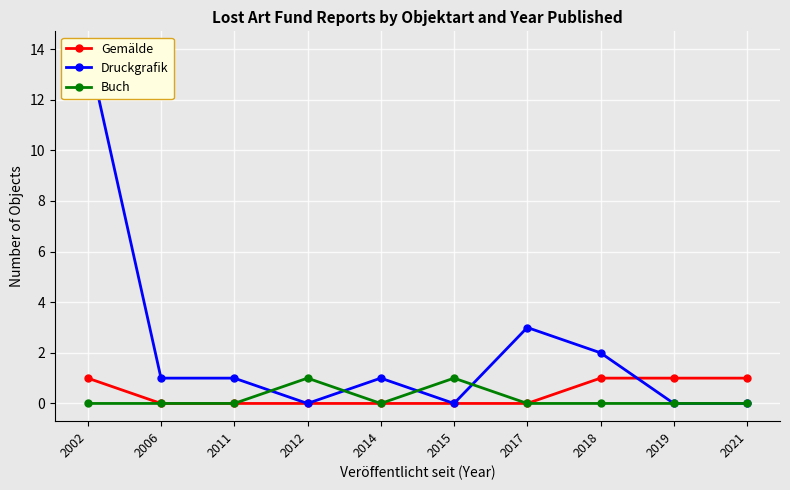

How many series are shown in this chart?

3